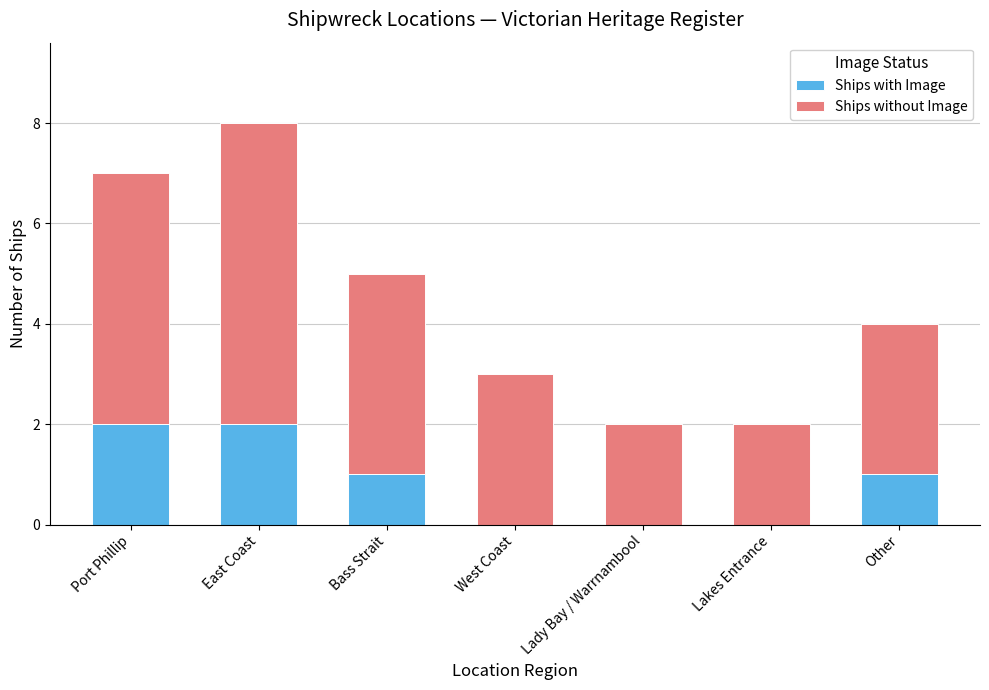

The Ships with Image series shows 1 at Bass Strait. True or false?

True